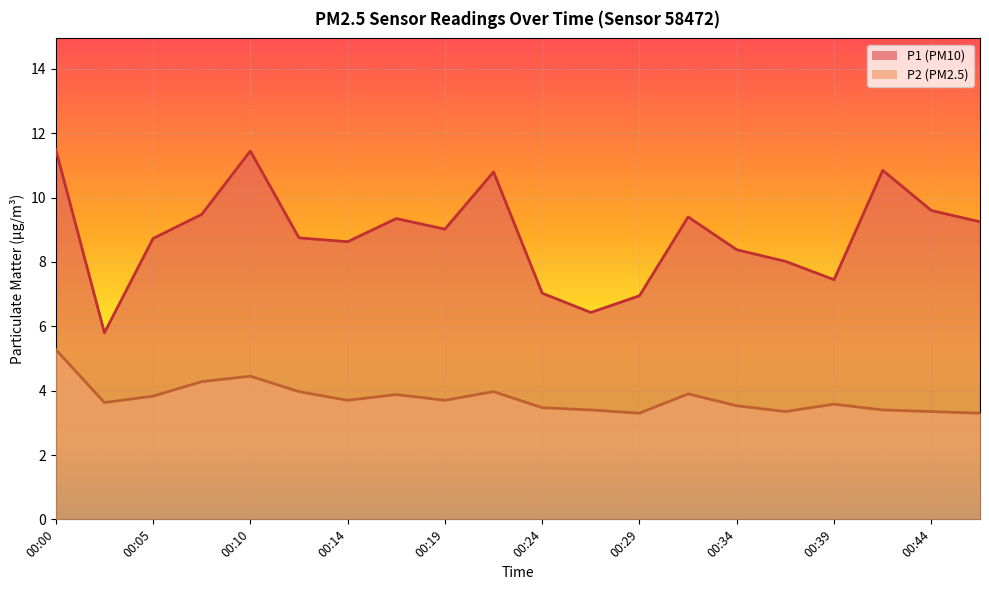

True or false: P2 and P1 intersect in this chart.

False